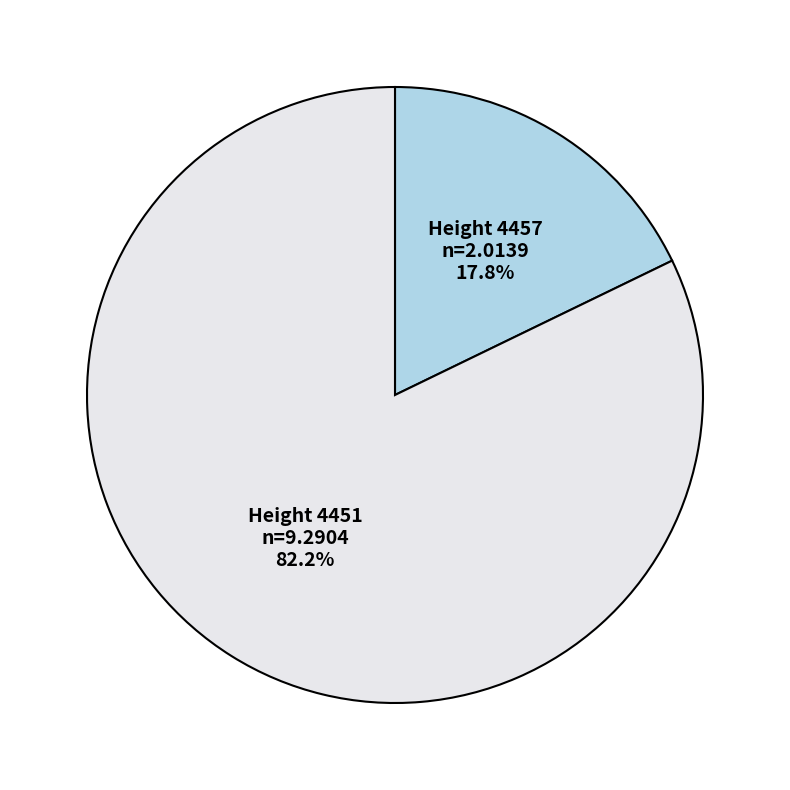

Does any single category account for the majority?

Yes